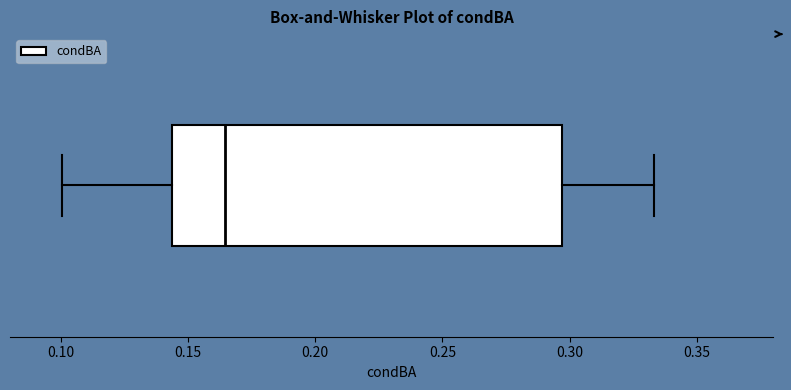

Where does the right whisker of the box end on the x-axis? The values are not printed on the chart, so give them approximately, as read against the axis.

0.335